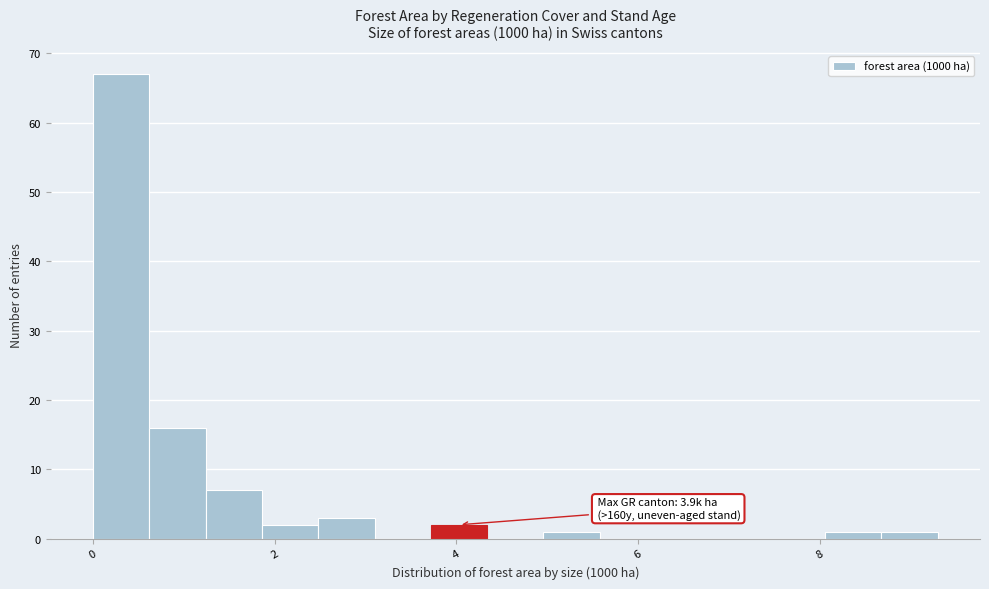

Around what value on the x-axis is the tallest bar? Give the approximate position of its centre, as read against the axis.

0.4